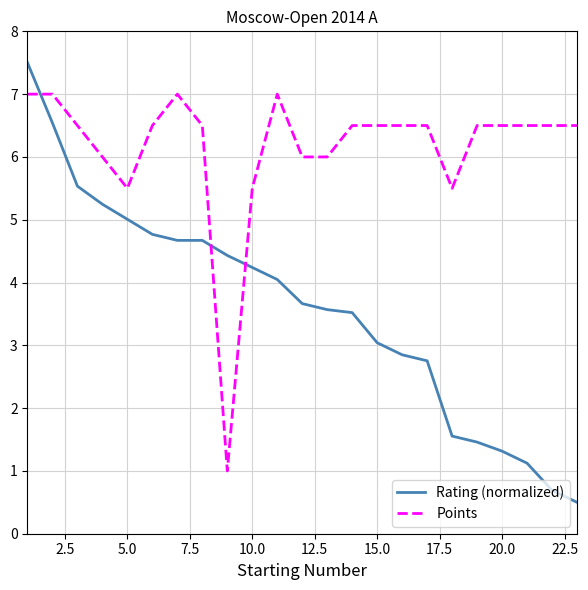

Rank the series by their maximum value, from highest to lowest.

Rating (normalized), Points